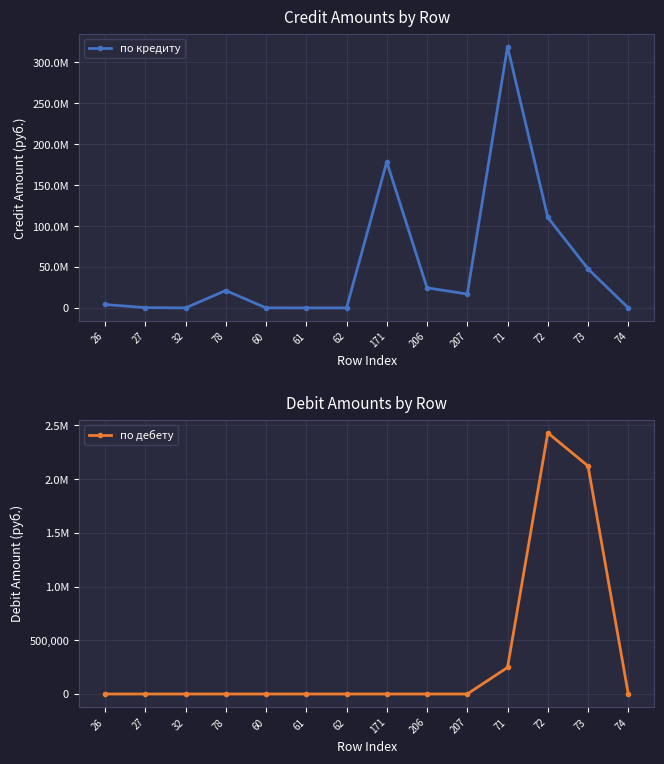

The value of по дебету at 171 is 1688088.8. True or false?

False